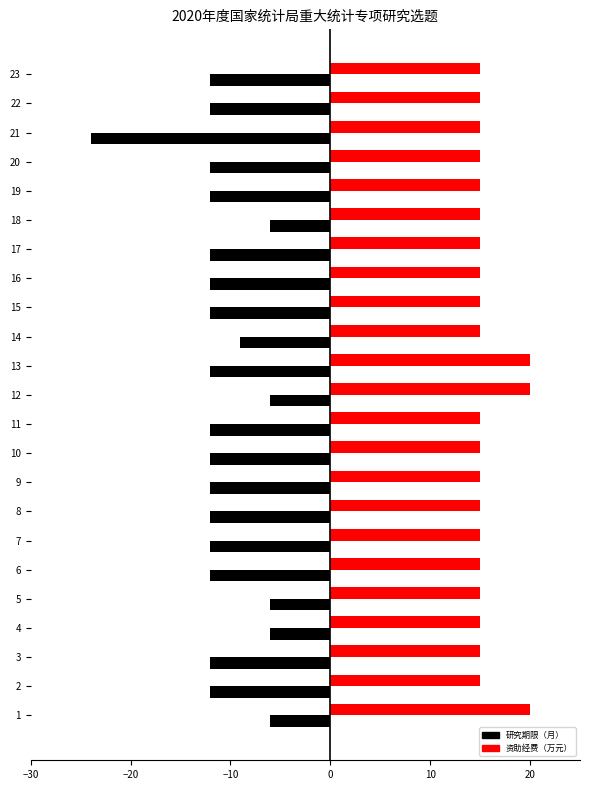

What are all the series names shown in the legend?

研究期限（月）, 资助经费（万元）